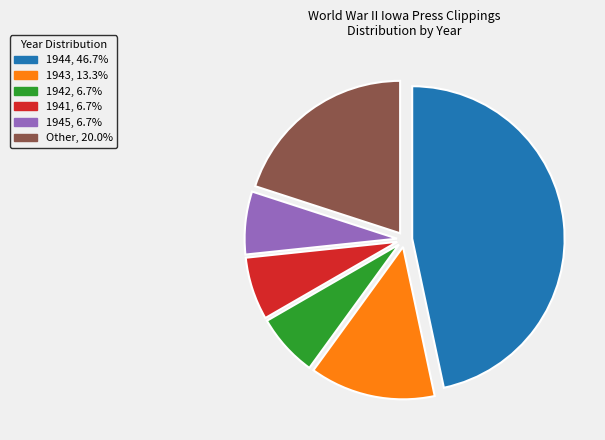

Do 1945 and Other together represent more than half of the pie?

No